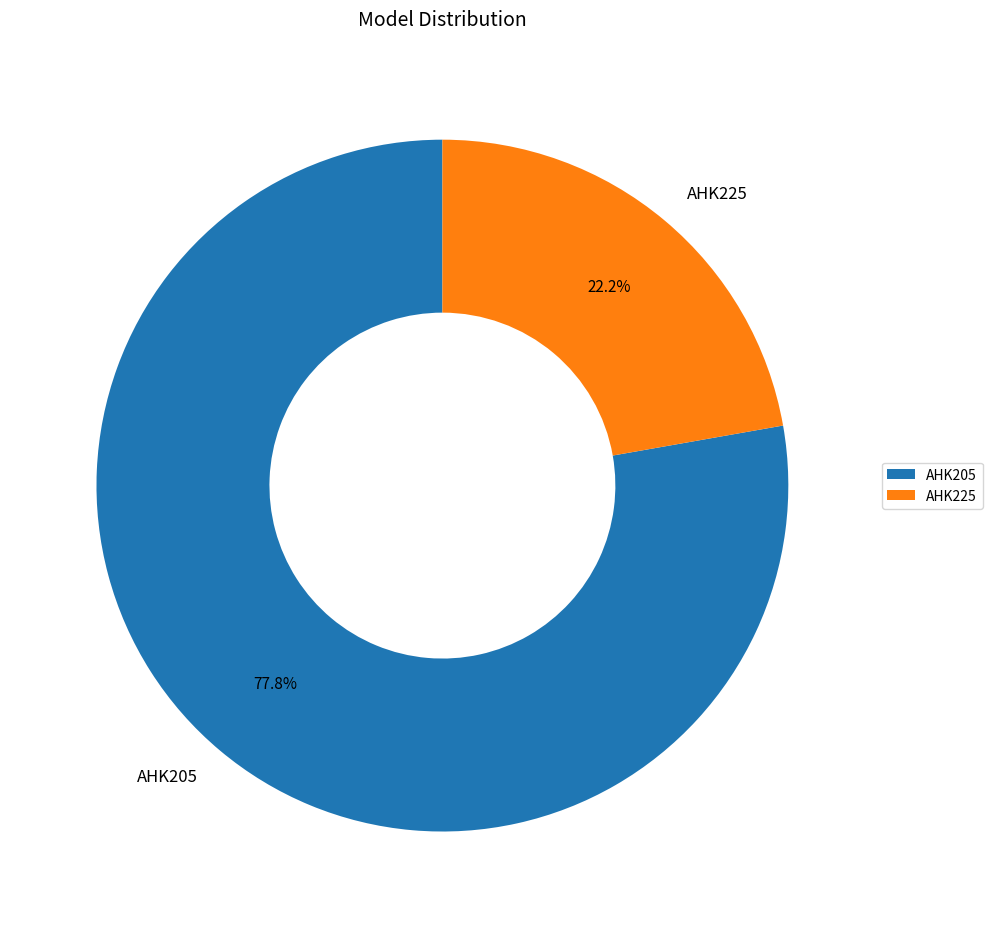

What is the ratio of the value at AHK205 to the value at AHK225?

3.5